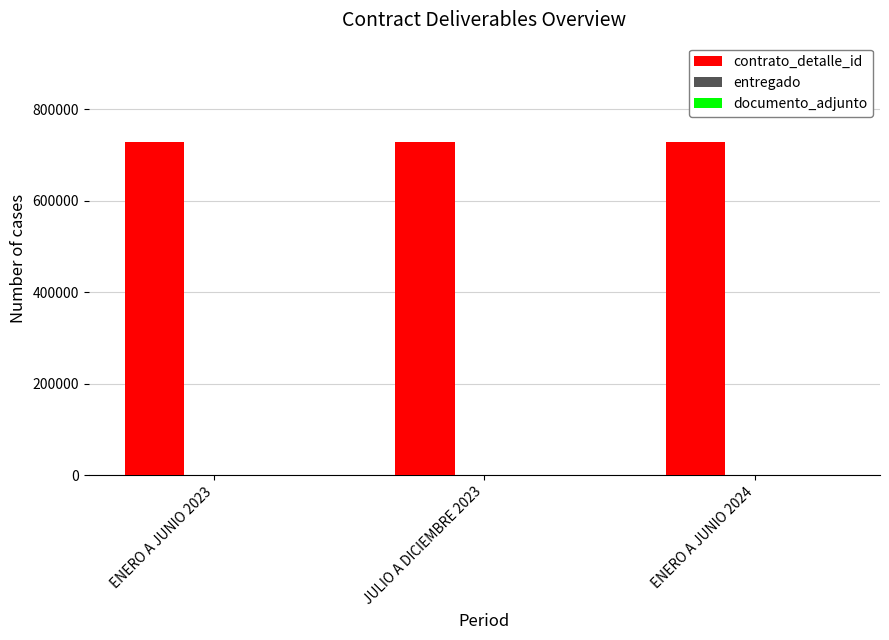

The value of contrato_detalle_id at JULIO A DICIEMBRE 2023 is 727204. True or false?

True